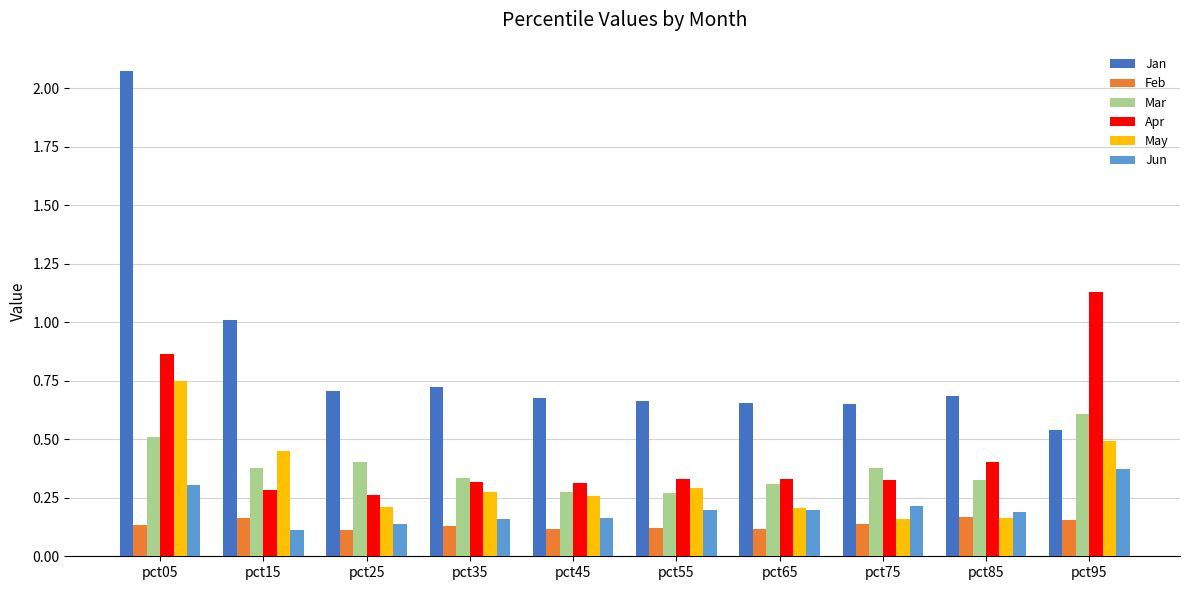

Rank the series by their maximum value, from lowest to highest.

Feb, Jun, Mar, May, Apr, Jan